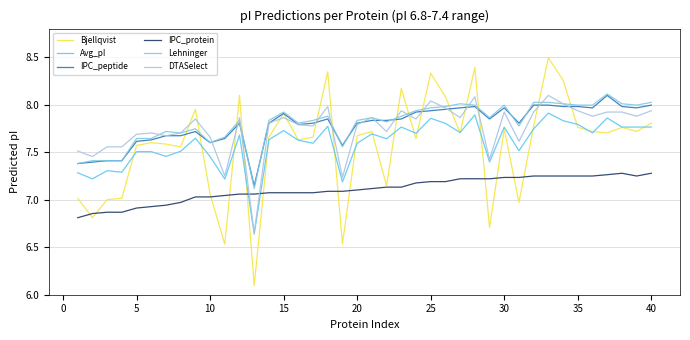

Rank the series by their maximum value, from highest to lowest.

Bjellqvist, Lehninger, IPC_peptide, DTASelect, Avg_pI, IPC_protein